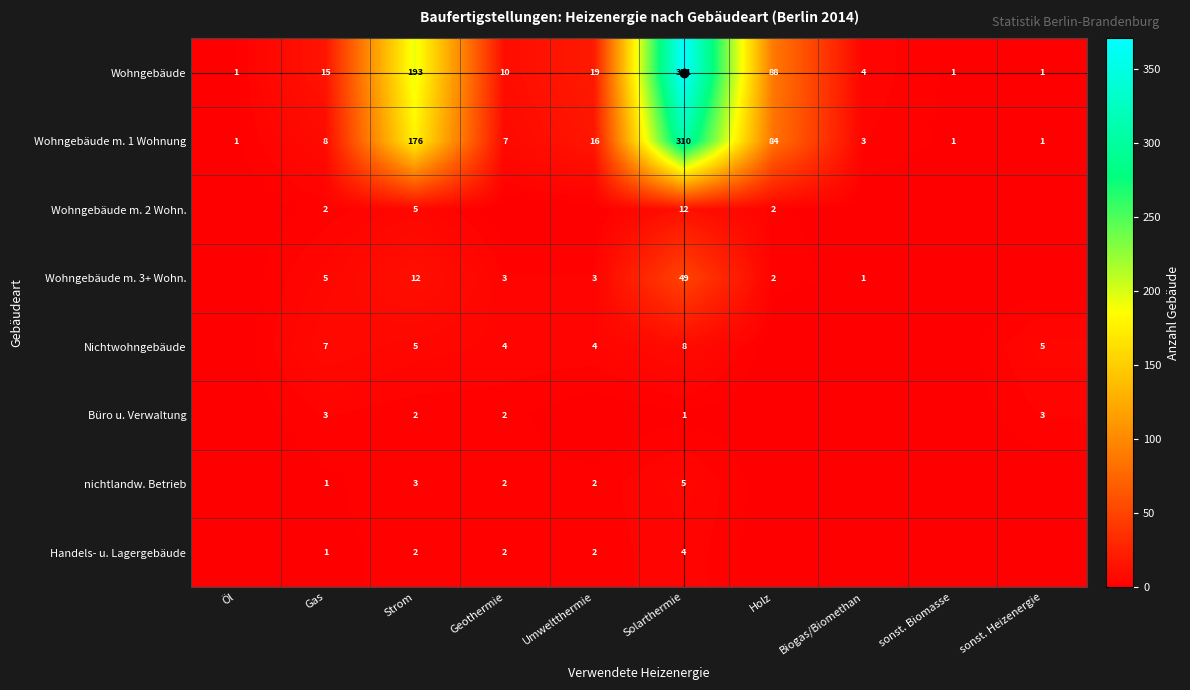

What is the difference between the maximum and minimum values in the Wohngebäude m. 1 Wohnung series?

309